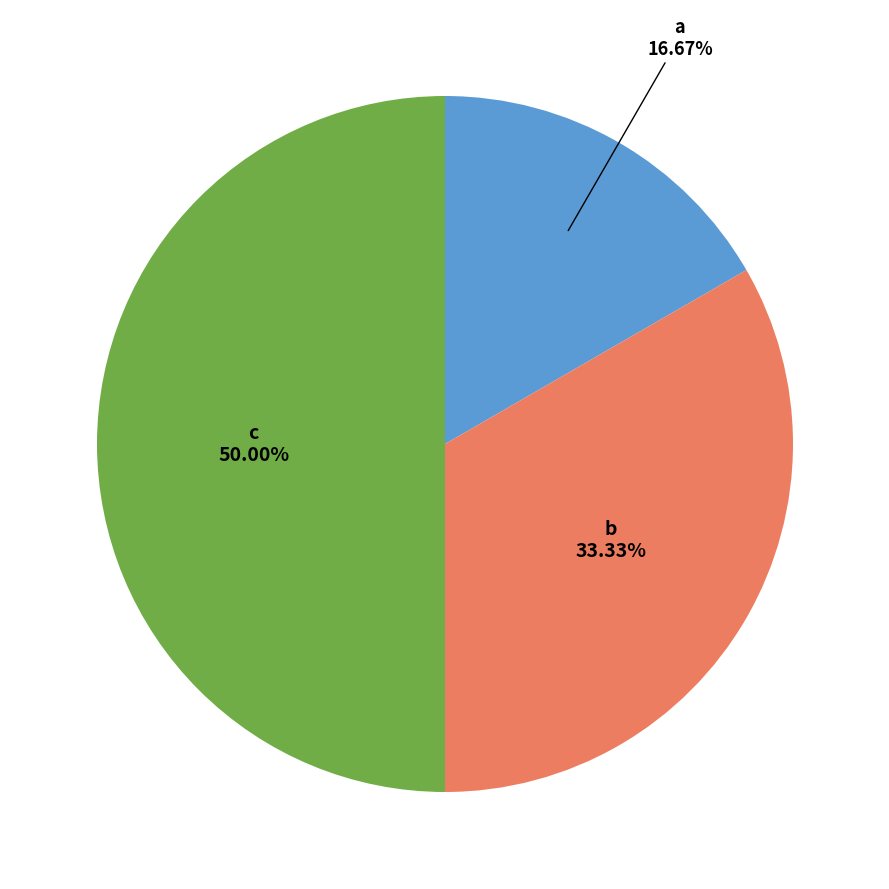

Does b account for over 50% of the chart?

No